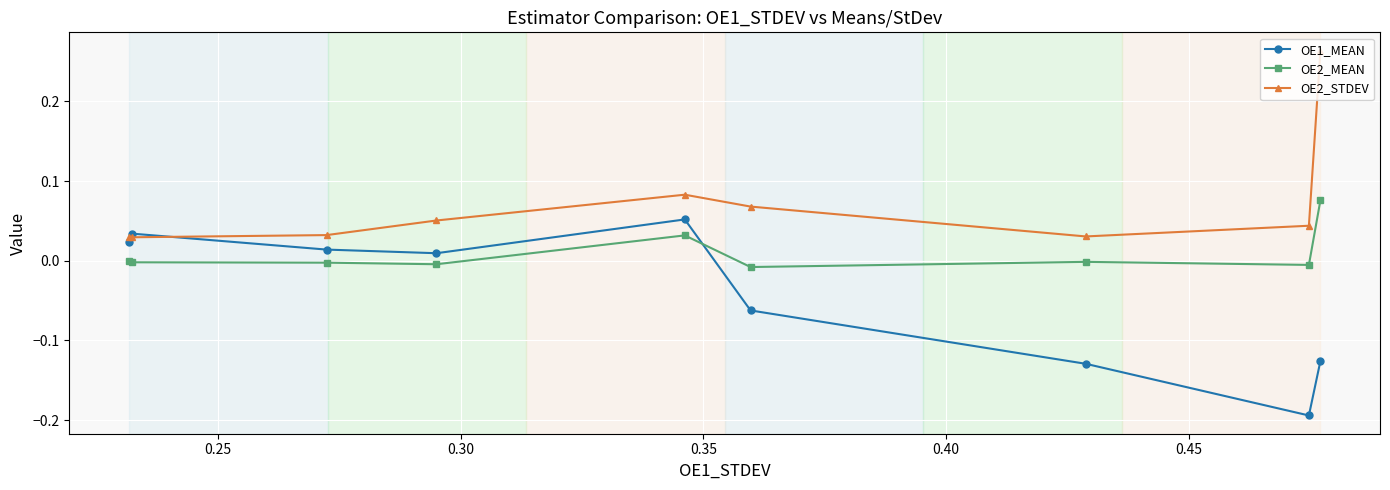

True or false: OE2_STDEV and OE2_MEAN cross at least once.

False